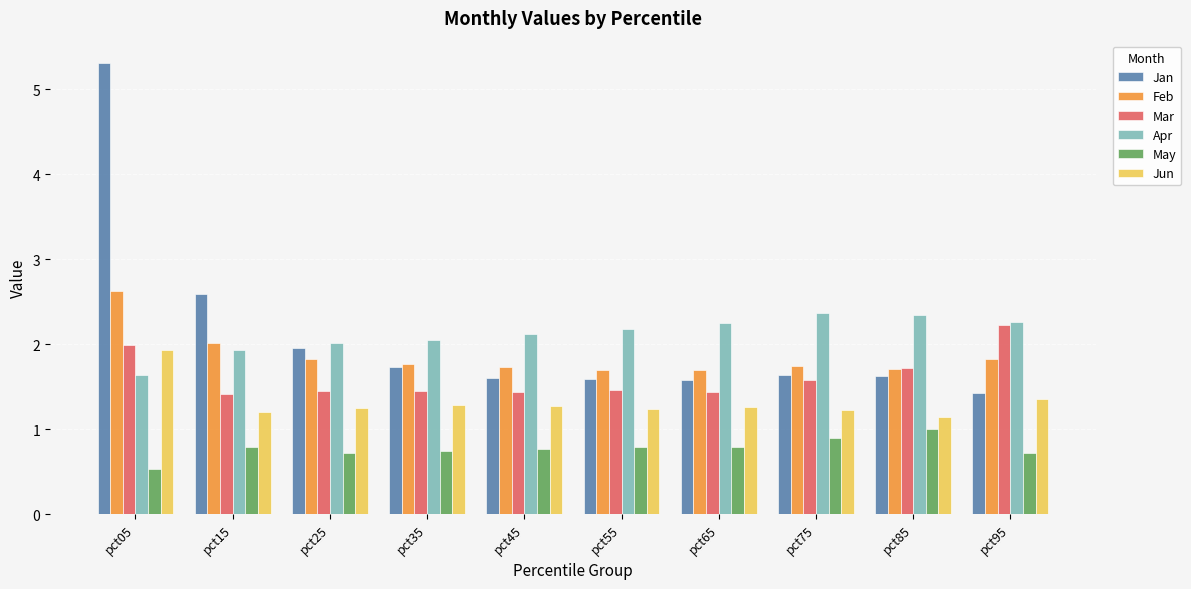

At which label does May reach its minimum?

pct05